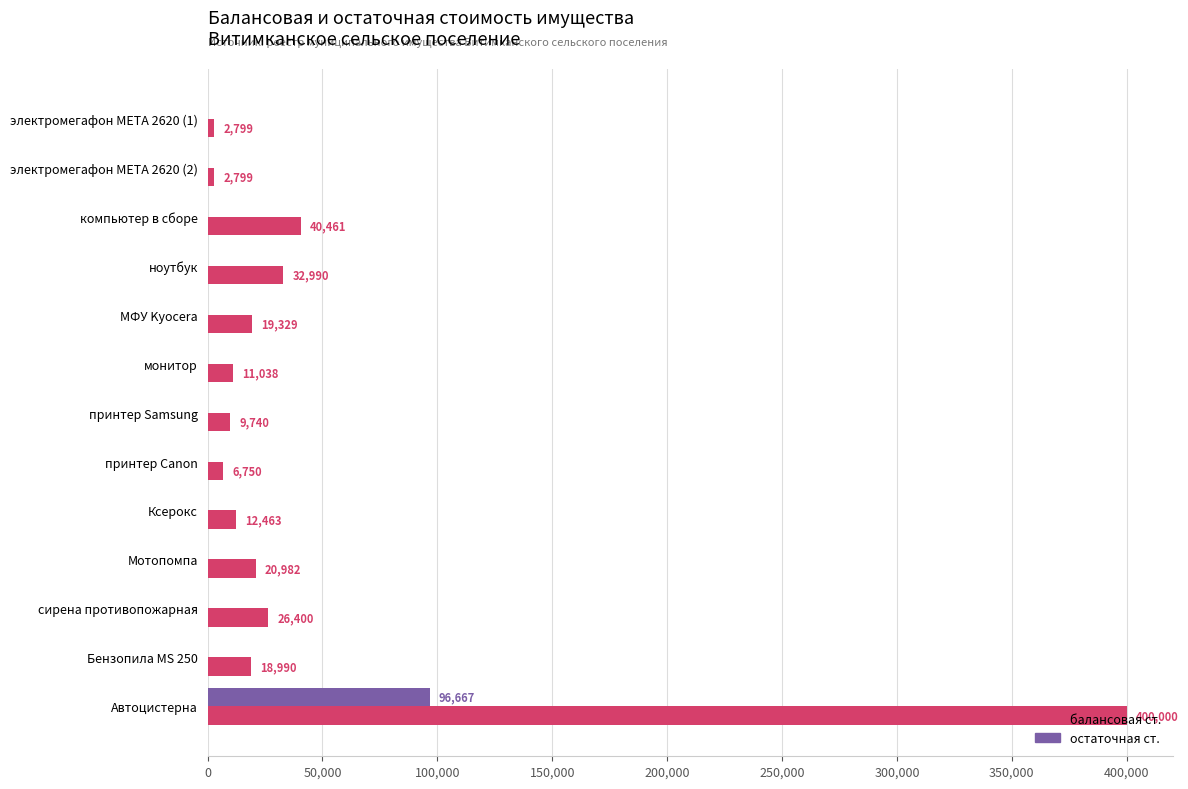

Which label corresponds to the largest value in the chart?

Автоцистерна